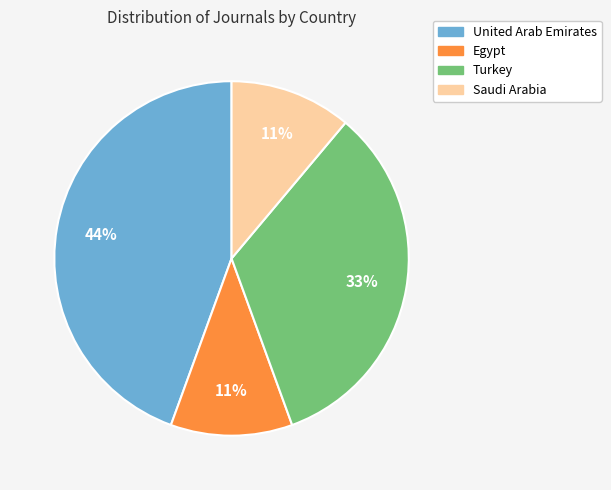

Does Saudi Arabia account for over 50% of the chart?

No